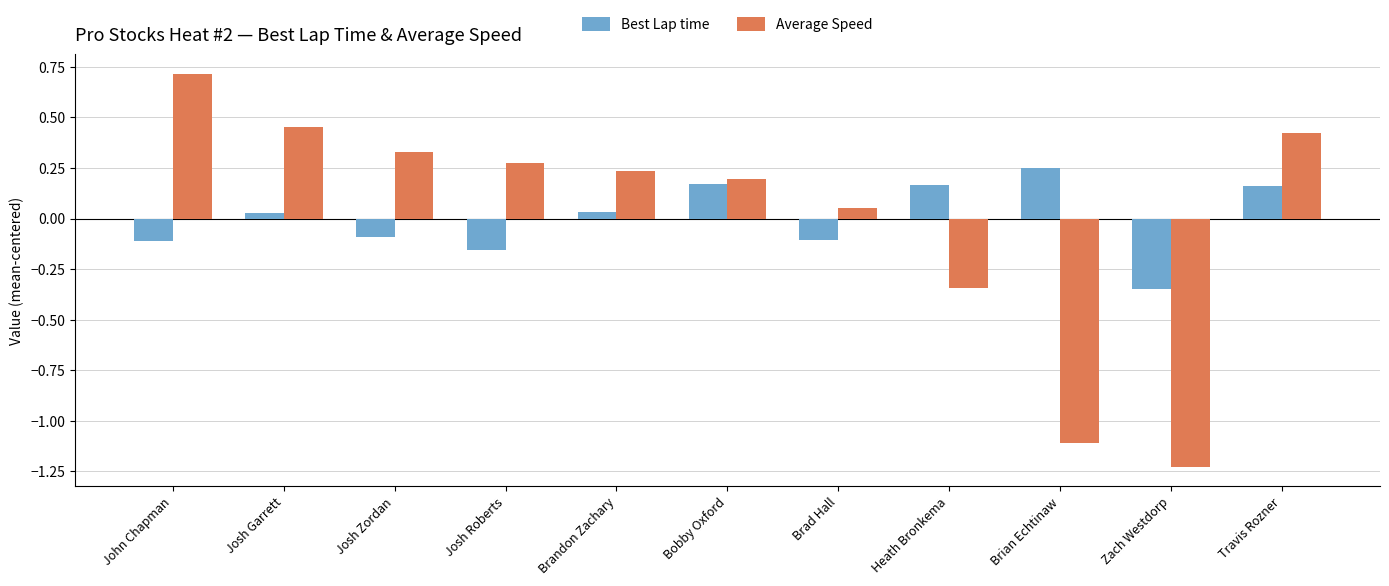

At Brandon Zachary, list the series in order from smallest to largest.

Best Lap time, Average Speed